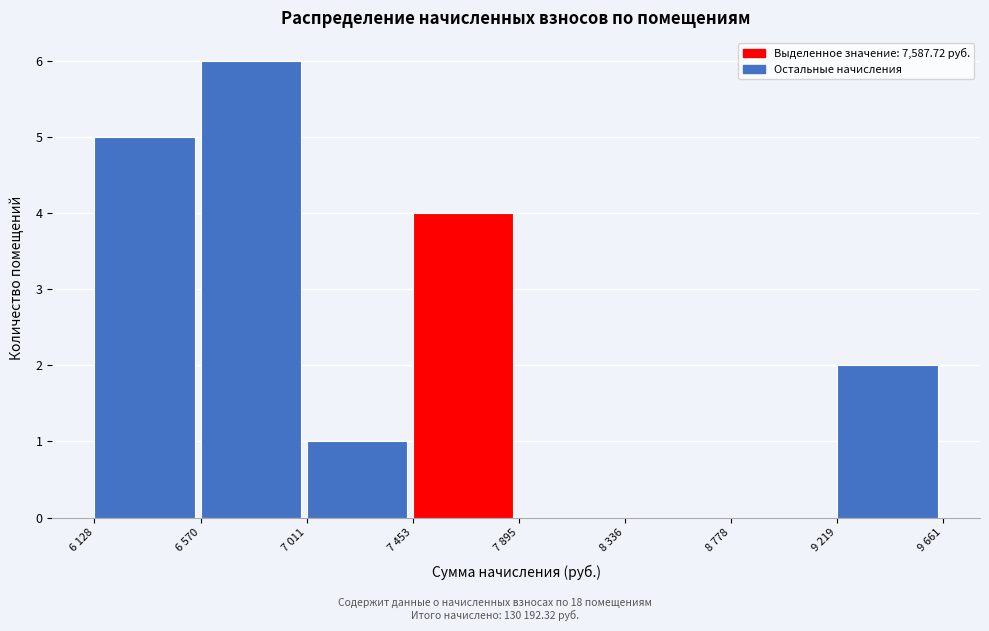

Reading left to right, transcribe all the data shown in this chart.

6 128=5	6 570=6	7 011=1	7 453=4	7 895=0	8 336=0	8 778=0	9 219=2